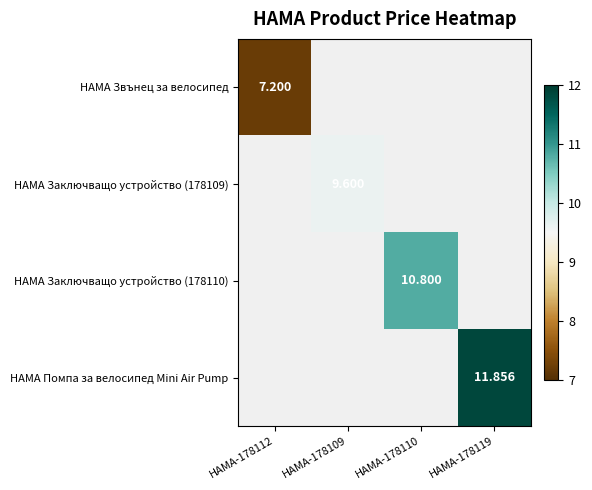

How many categories are shown in the chart?

4